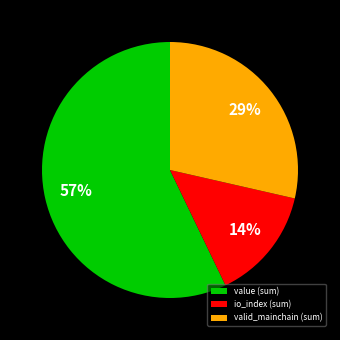

Rank the categories by value from lowest to highest.

io_index (sum), valid_mainchain (sum), value (sum)